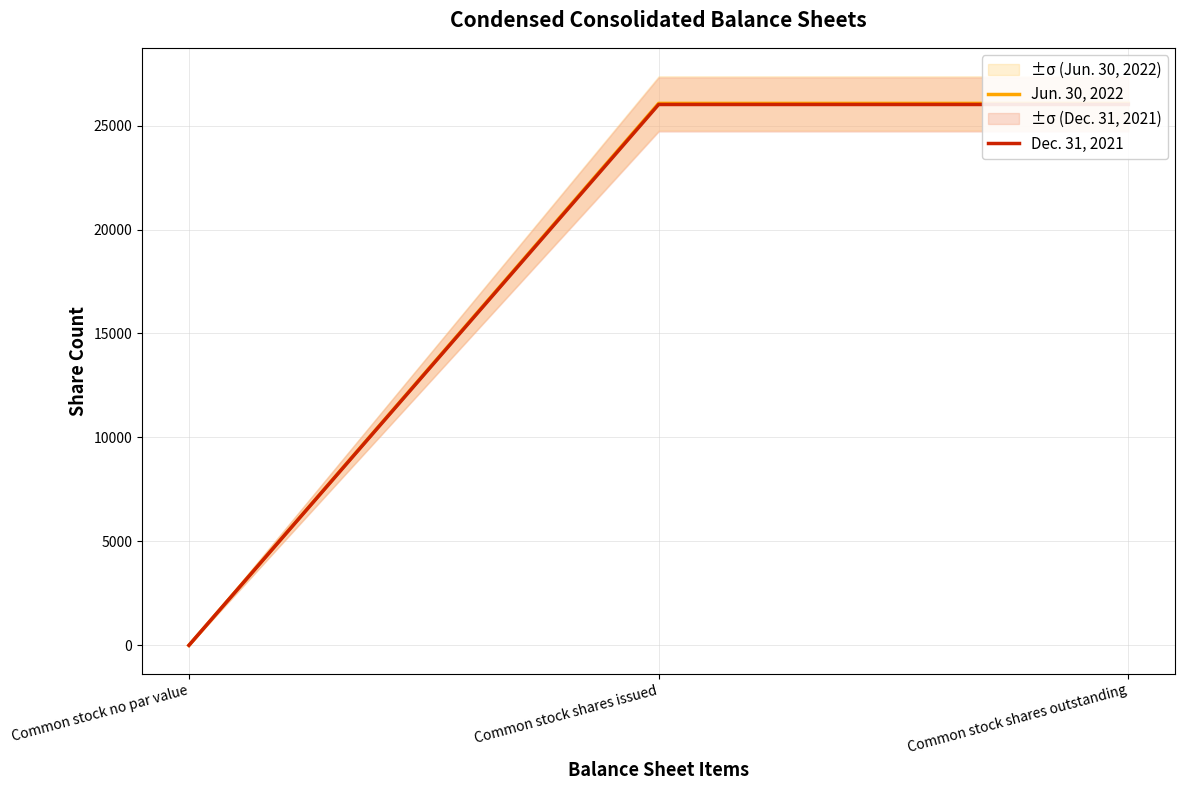

How many positive values does the Jun. 30, 2022 series have?

2